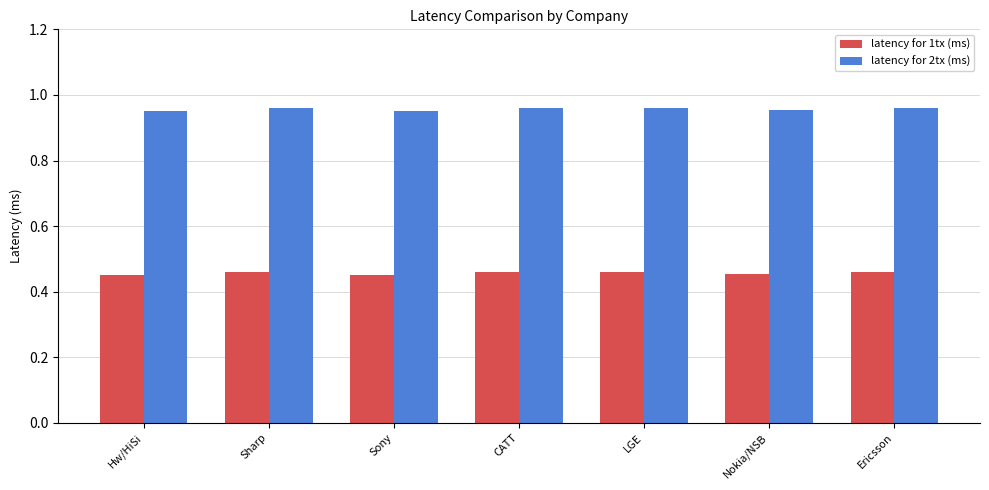

The latency for 2tx (ms) series shows 1.6 at CATT. True or false?

False